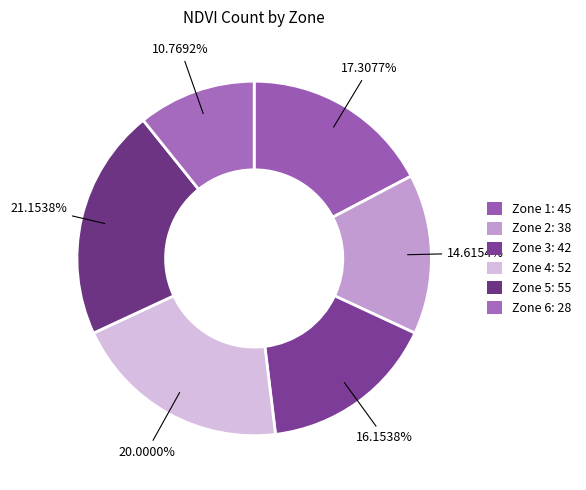

Is Zone 3 the majority of the pie?

No